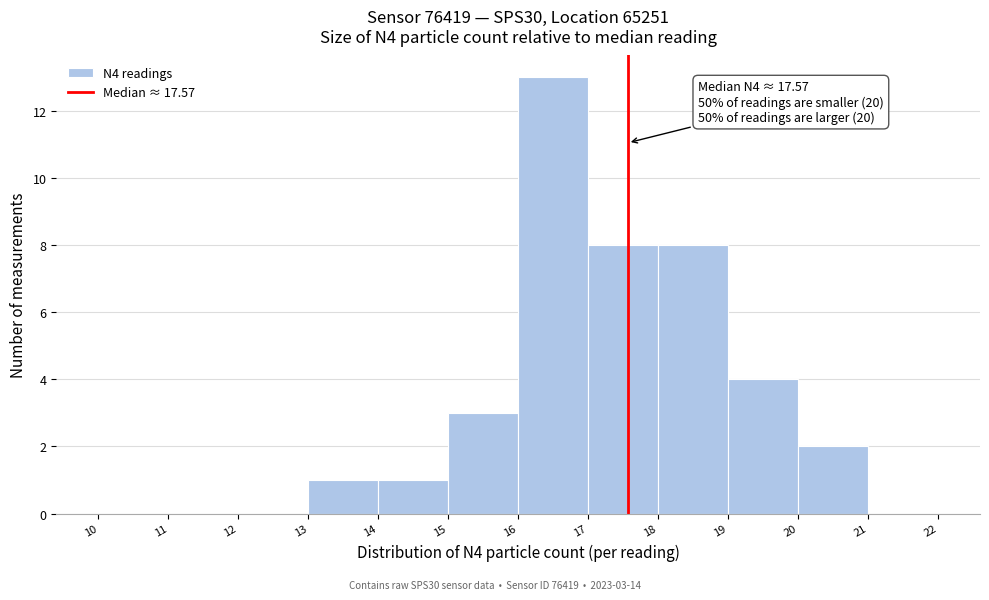

Which range on the x-axis has the tallest bar?

16 to 17